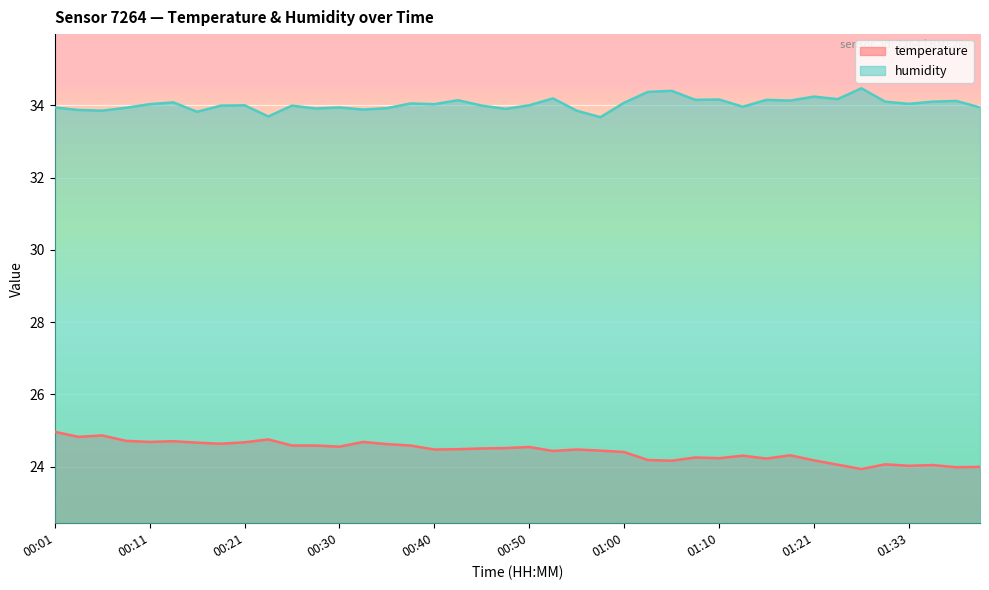

The humidity series shows 34.1 at 01:18. True or false?

True